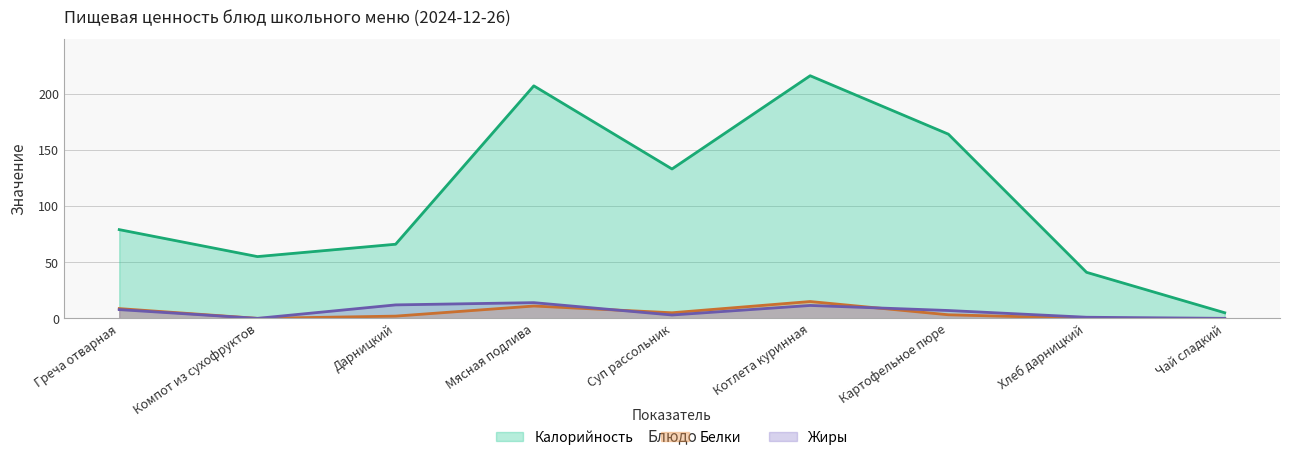

What is the sum of all Белки values?

44.9